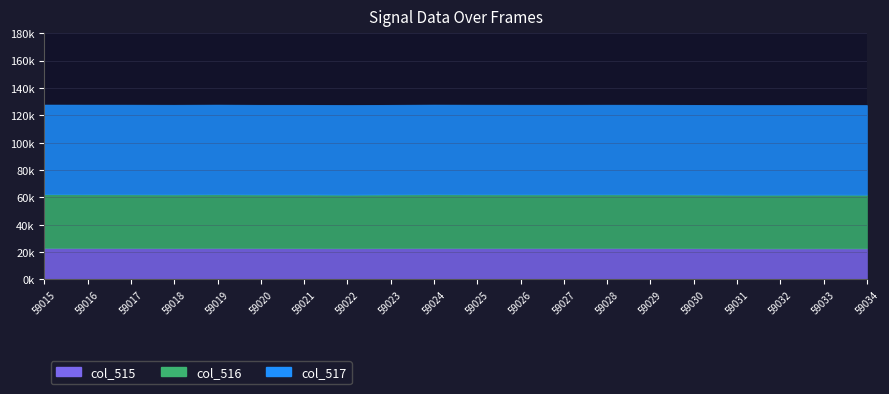

At which category is the sum across all series the highest?

59015